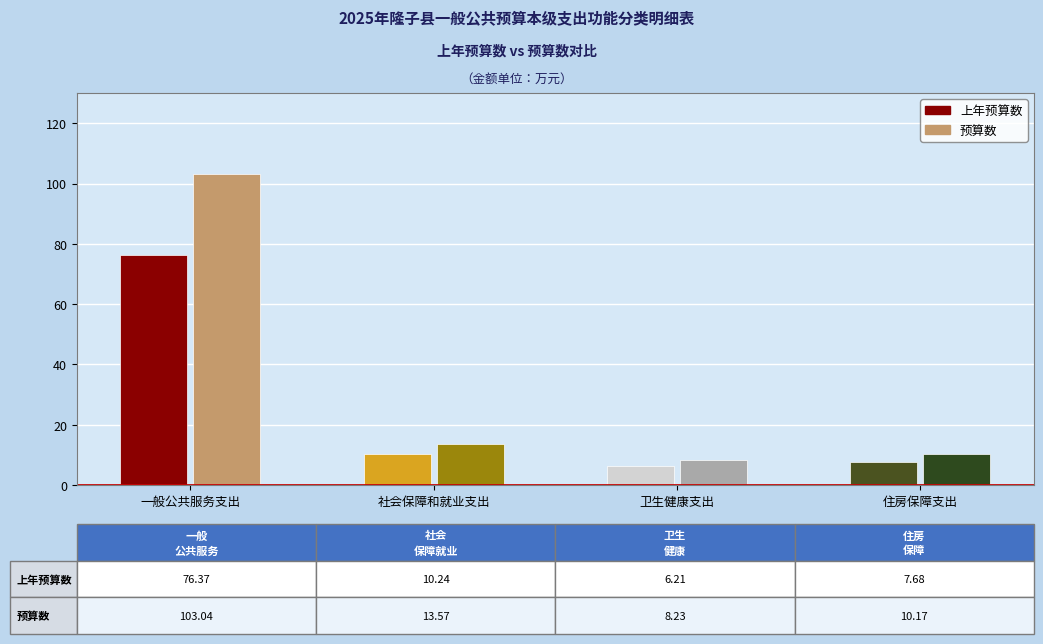

Where is 上年预算数 nearest to the value 41?

社会保障和就业支出